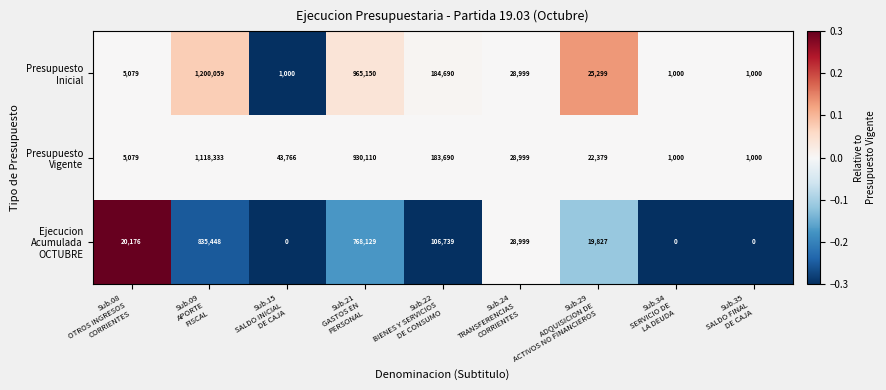

What is the maximum value shown in the chart?

1200059